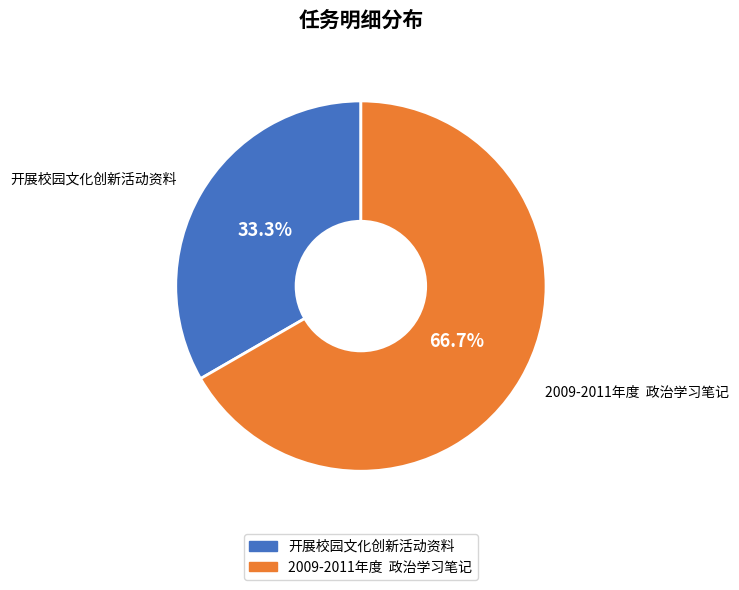

What portion of the pie excludes 开展校园文化创新活动资料?

66.7%